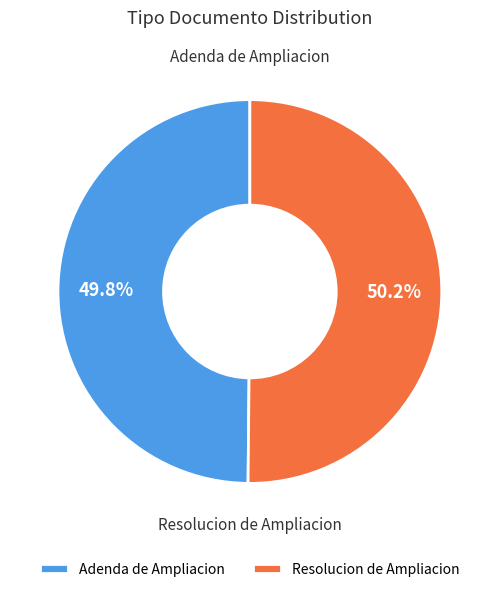

To the nearest percent, what is the combined percentage of Adenda de Ampliacion and Resolucion de Ampliacion?

100%